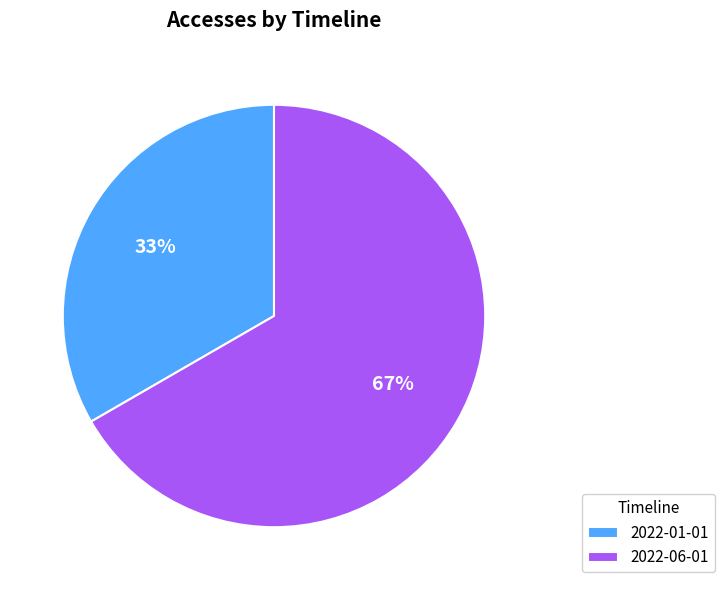

Is the sum of 2022-06-01 and 2022-01-01 greater than half?

Yes